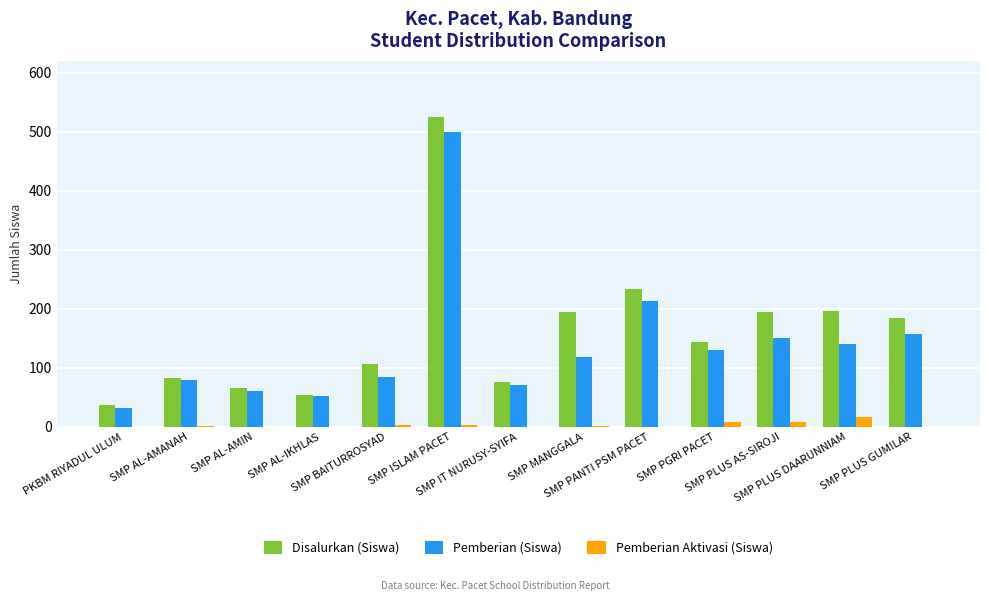

The Disalurkan (Siswa) series shows 718 at SMP ISLAM PACET. True or false?

False